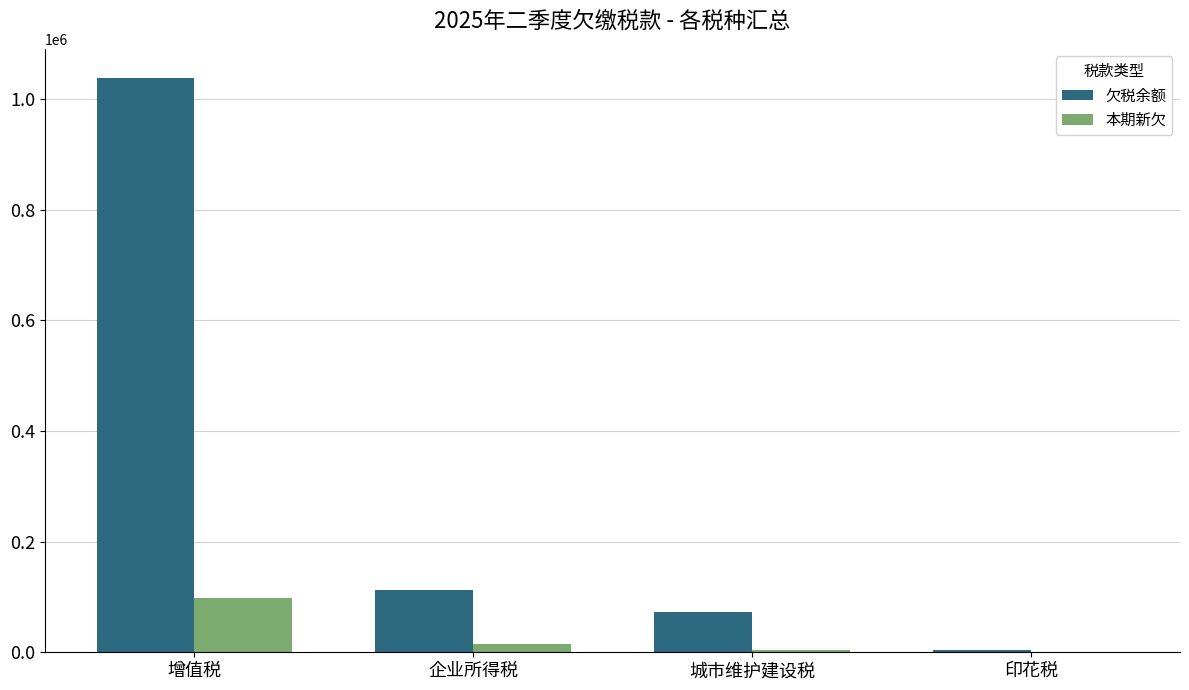

What is the sum of all 本期新欠 values?

117292.2